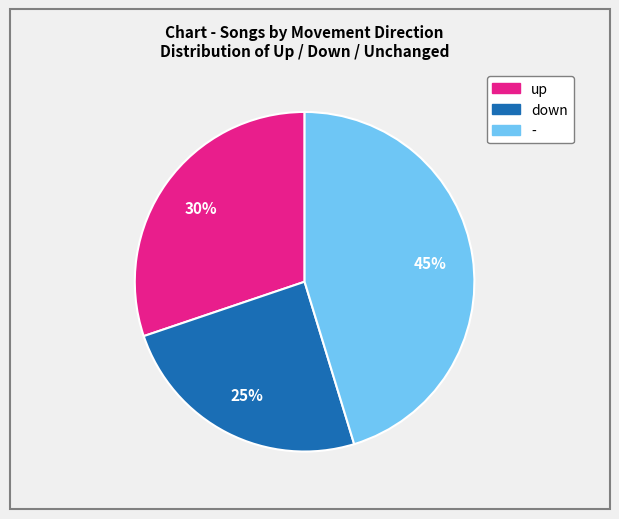

Is - the majority of the pie?

No